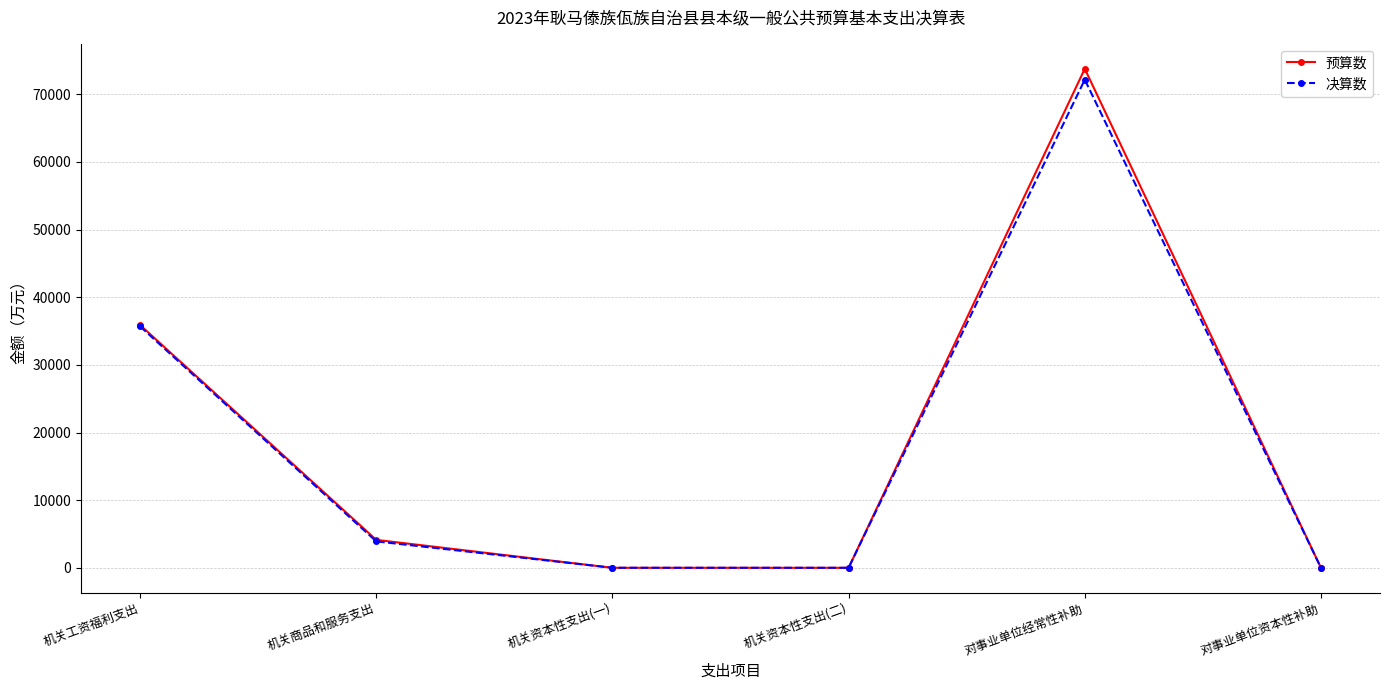

What is the spread (max minus min) of values at 机关资本性支出(一)?

3